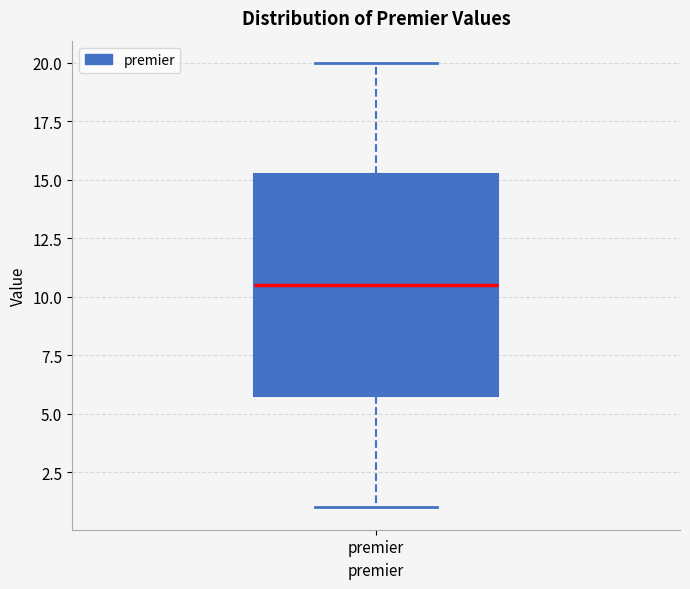

Where does the median line of the box for premier sit on the y-axis? The values are not printed on the chart, so give them approximately, as read against the axis.

10.5